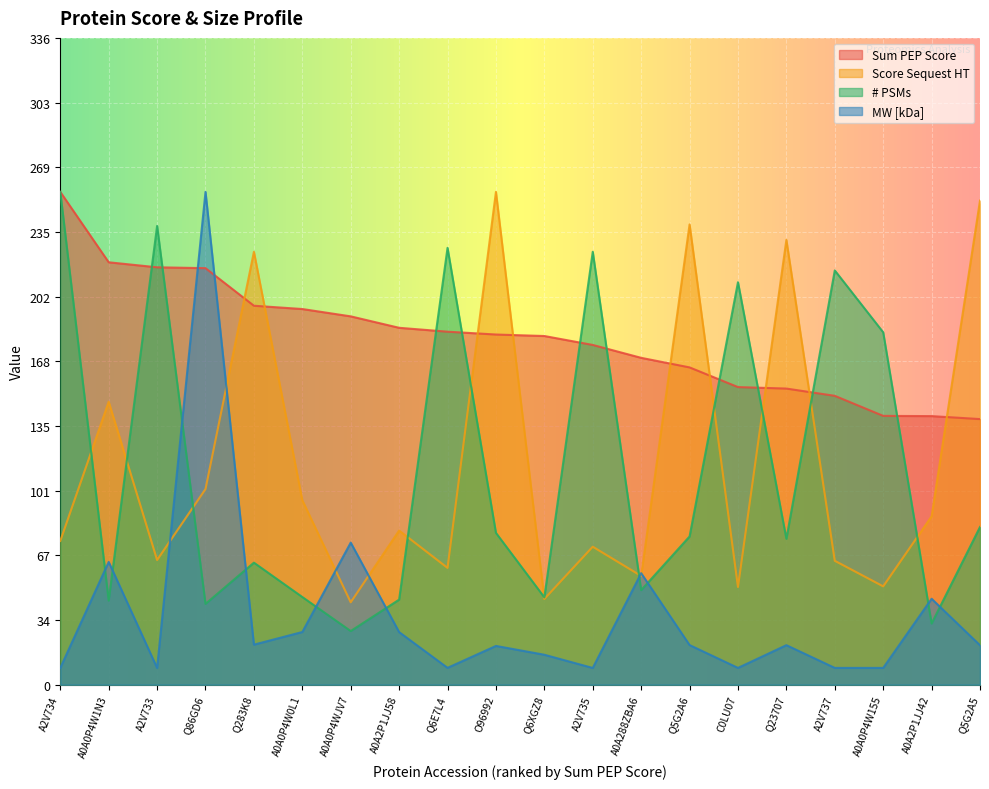

Rank the series by their maximum value, from lowest to highest.

Sum PEP Score, Score Sequest HT, # PSMs, MW [kDa]